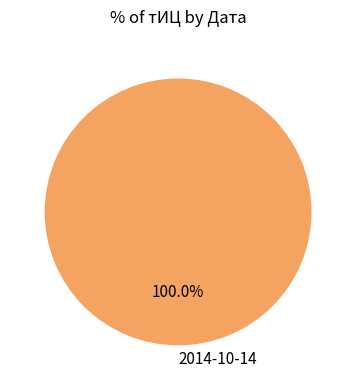

Rank the categories by value from highest to lowest.

2014-10-14